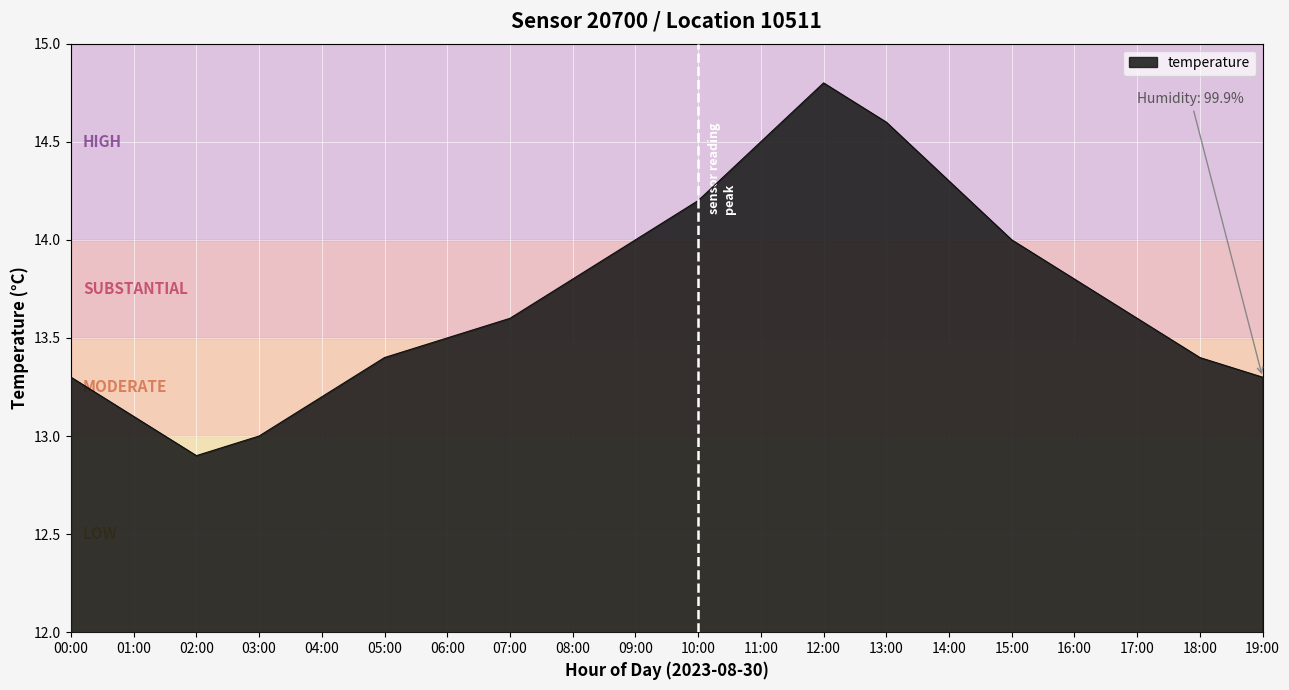

What position from the left is 01:00?

2